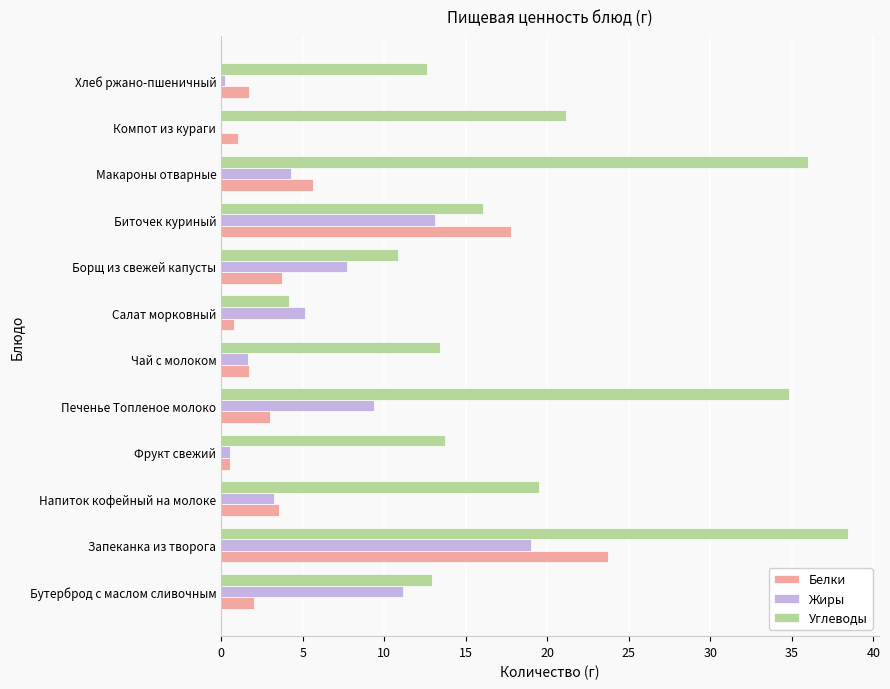

What is the sum of all Белки values?

65.2